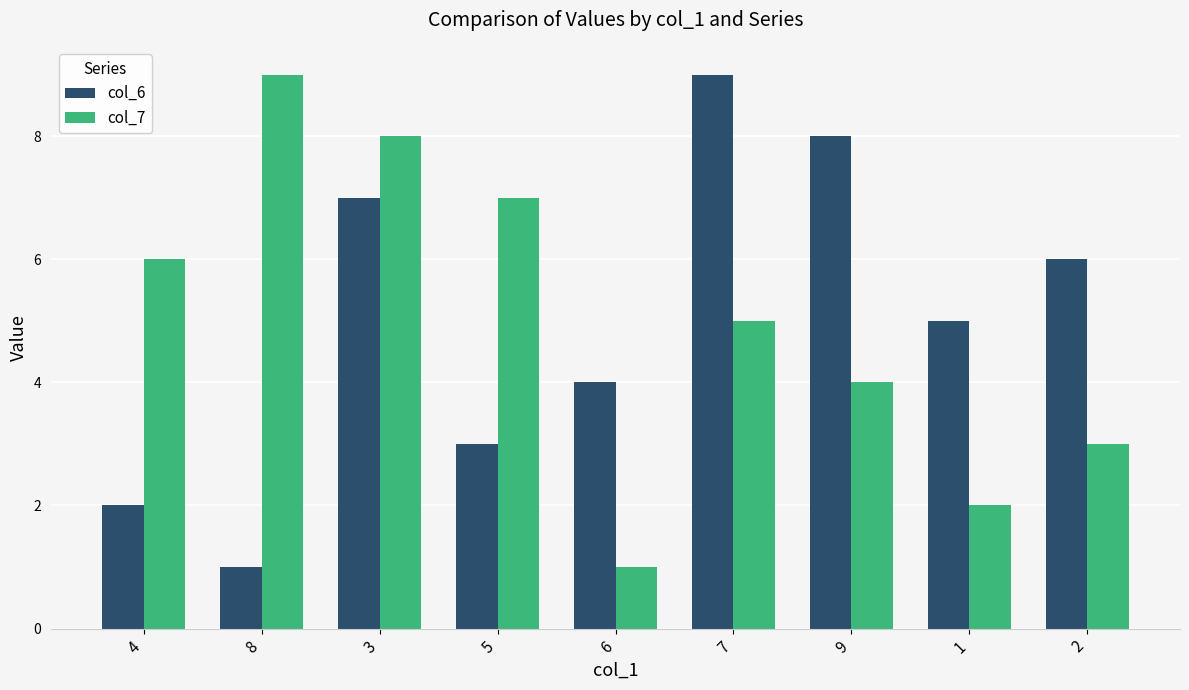

Does the chart contain stacked bars?

No